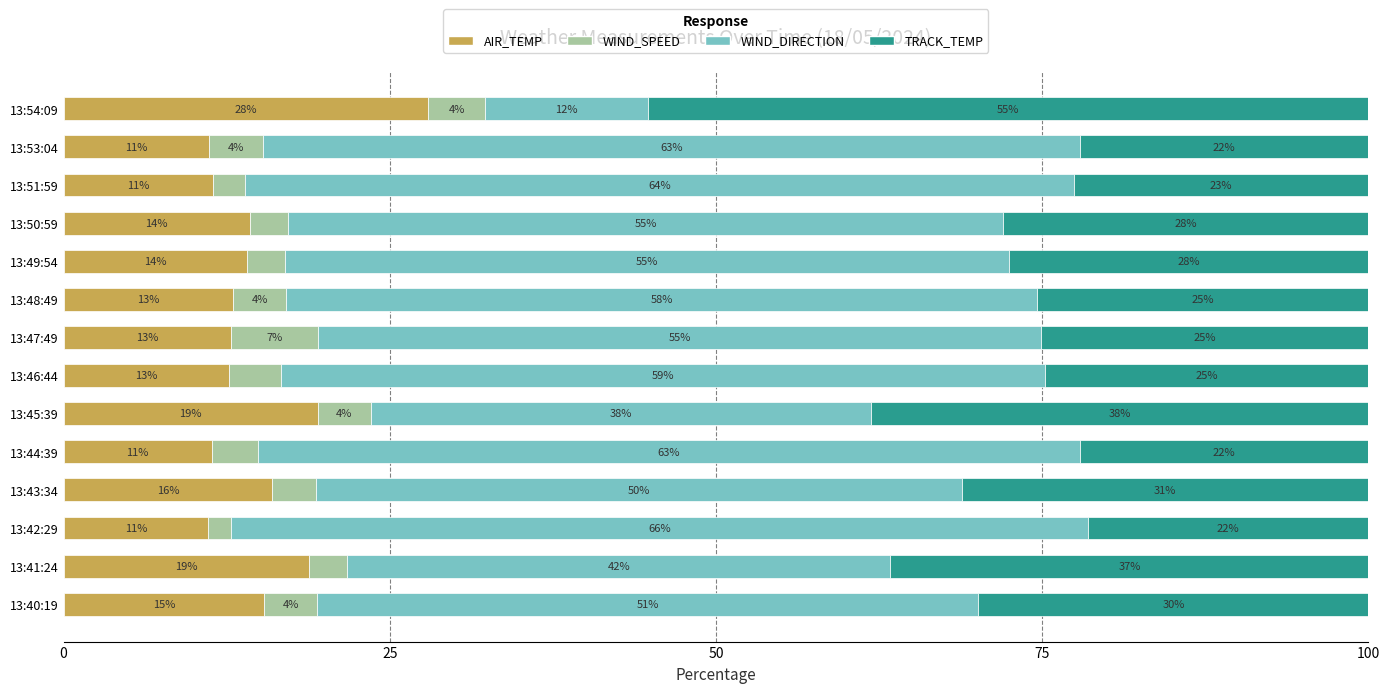

What is the minimum value for AIR_TEMP?

11.1